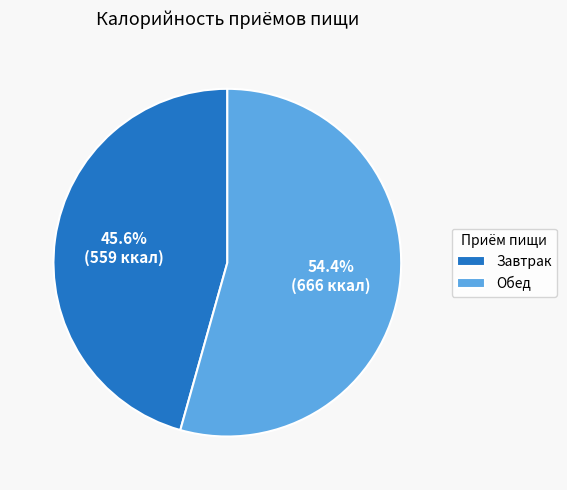

What is the majority slice?

Обед